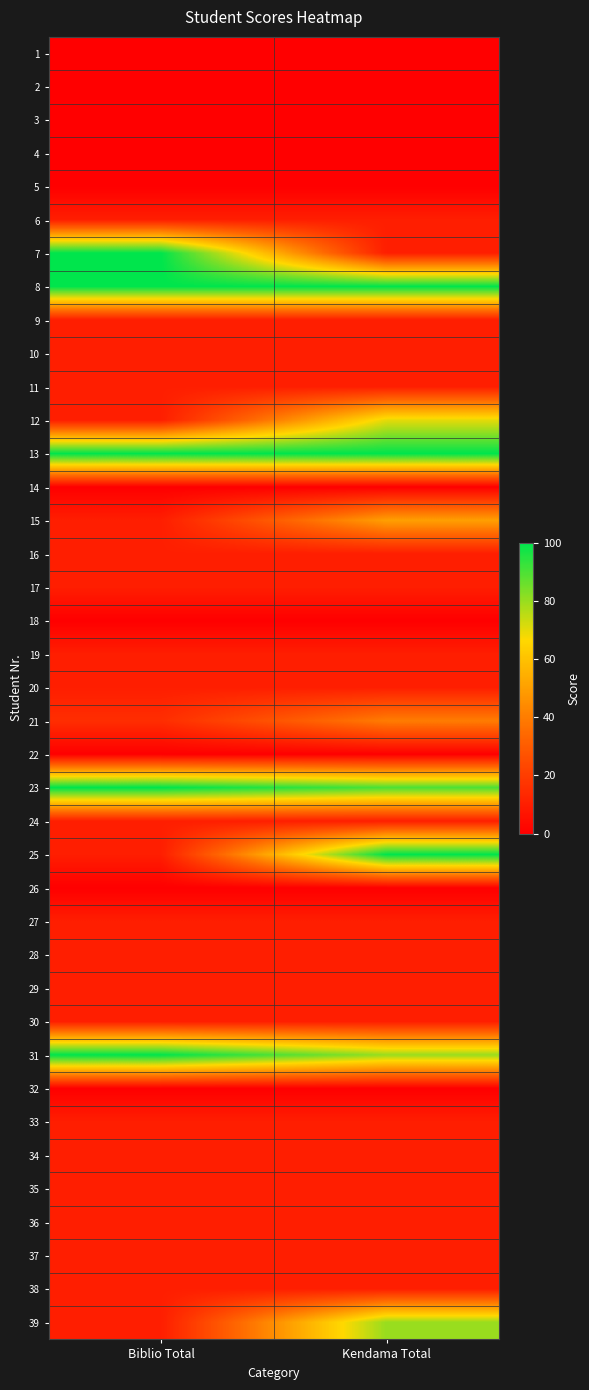

At Biblio Total, list the series in order from smallest to largest.

1, 2, 3, 4, 5, 14, 18, 22, 26, 32, 6, 9, 10, 11, 12, 15, 16, 17, 19, 20, 24, 25, 27, 28, 29, 30, 33, 34, 35, 36, 37, 38, 39, 21, 7, 8, 13, 23, 31